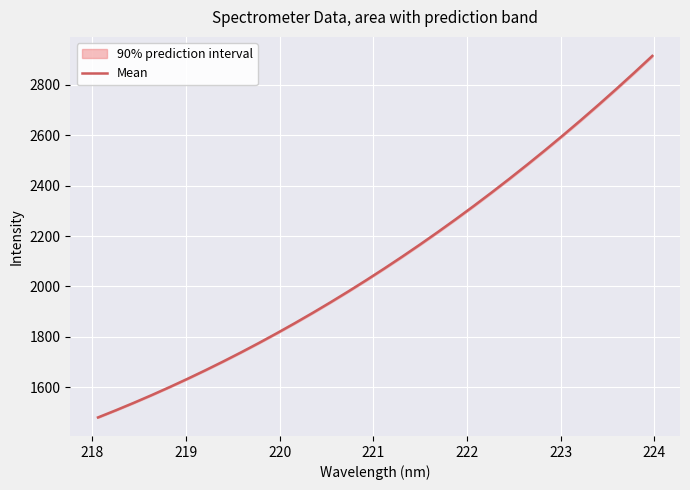

What is the lowest value of the Mean series?

1480.7